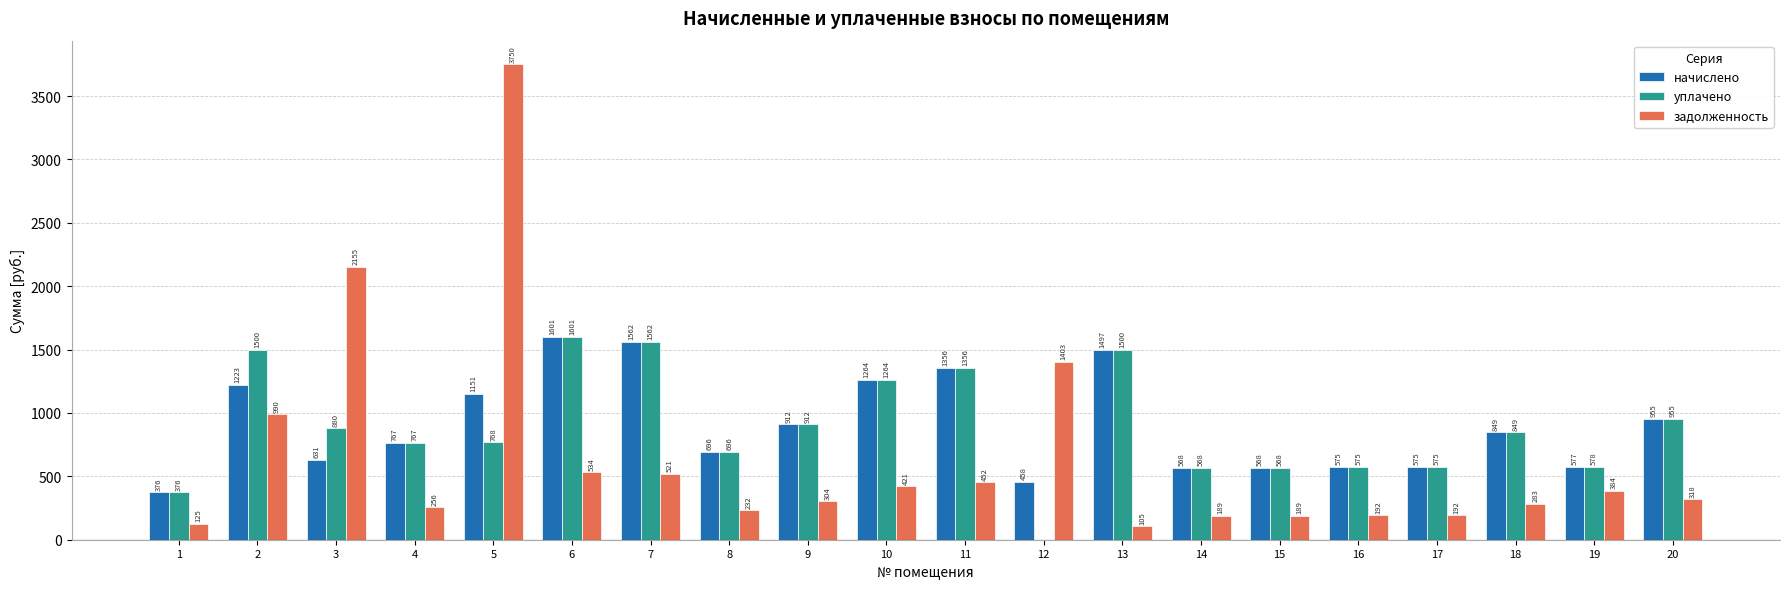

What is the total value across all series at 14?

1325.5